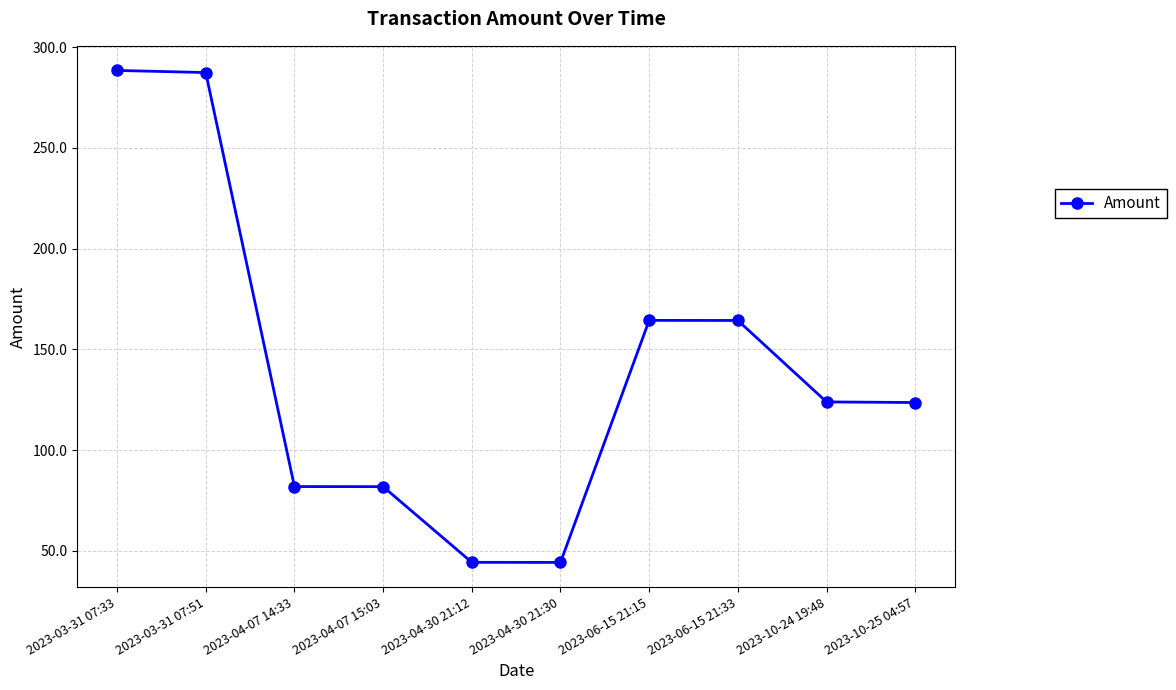

True or false: the data has more than 0 interior local peaks.

True